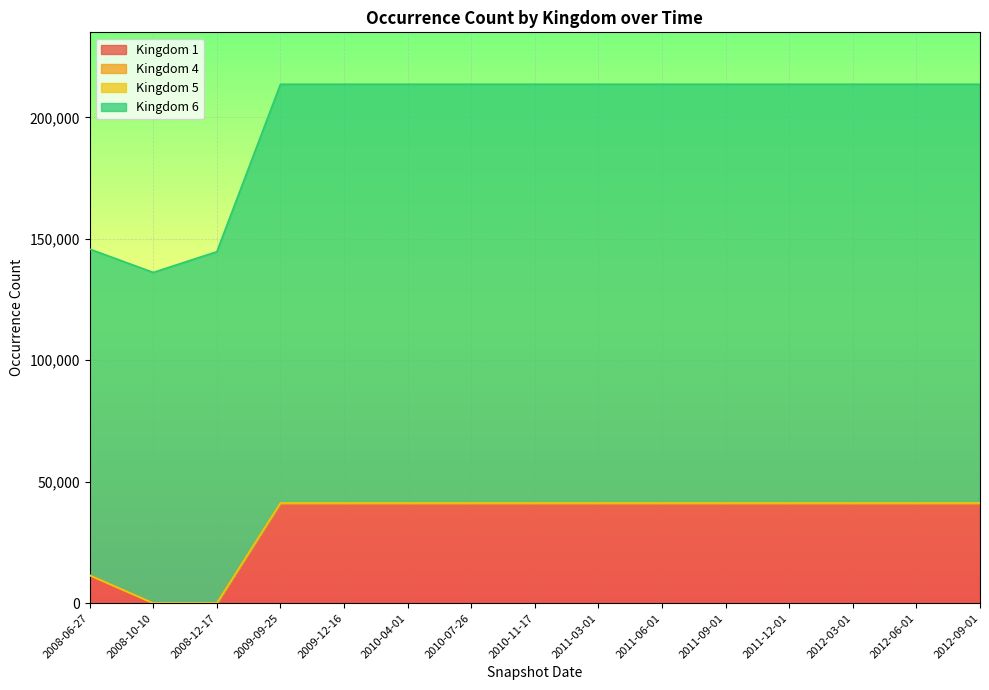

What is the maximum value shown in the chart?

213636